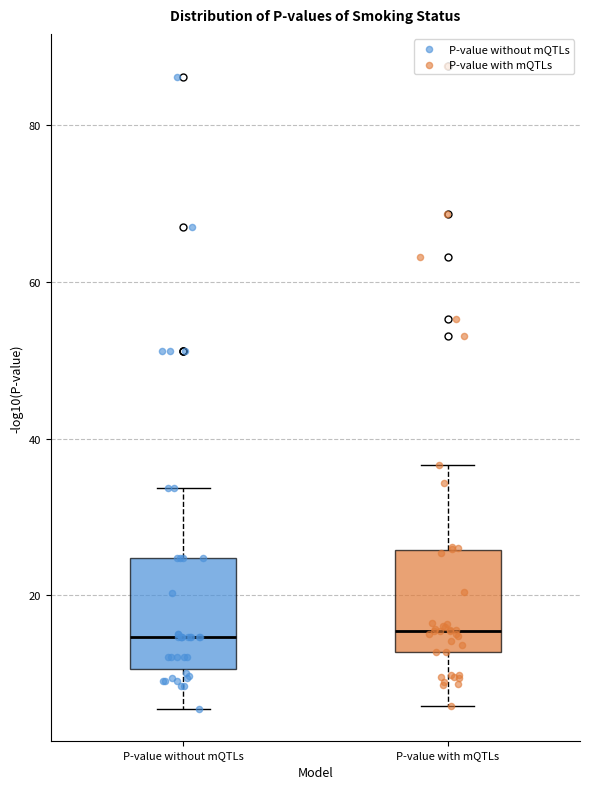

Where does the median line of the box for P-value without mQTLs sit on the y-axis? The values are not printed on the chart, so give them approximately, as read against the axis.

14